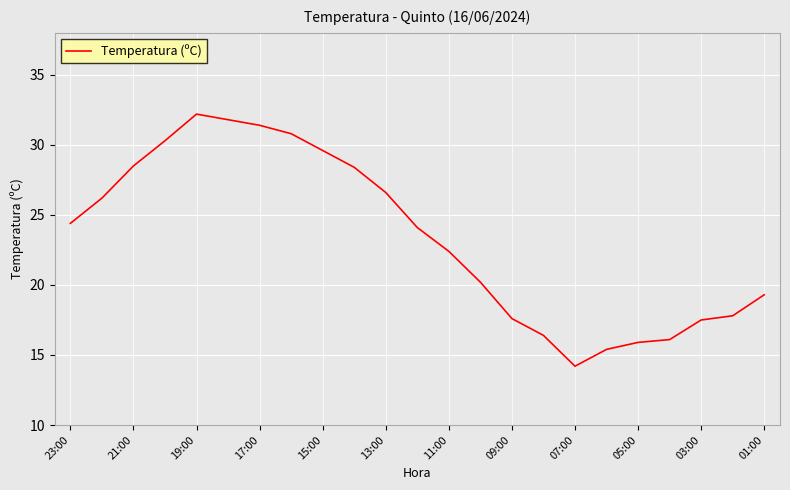

What is the average value?

23.4